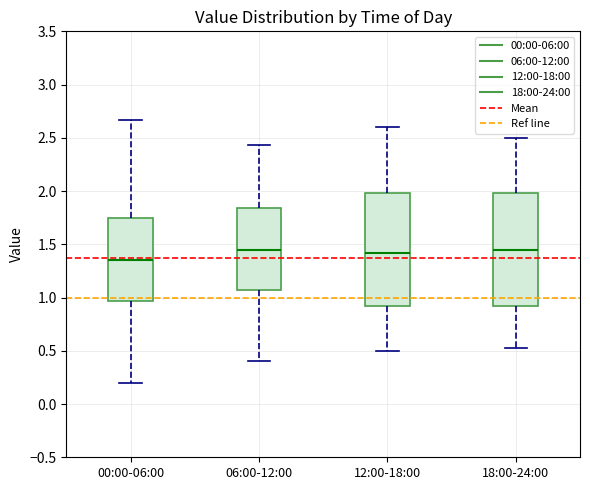

Which box's median line is the lowest?

00:00-06:00